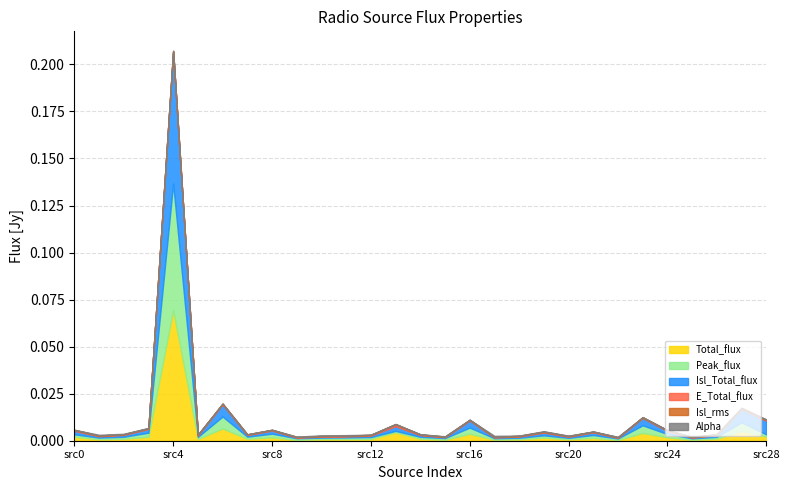

At which label does Total_flux reach its peak?

src4